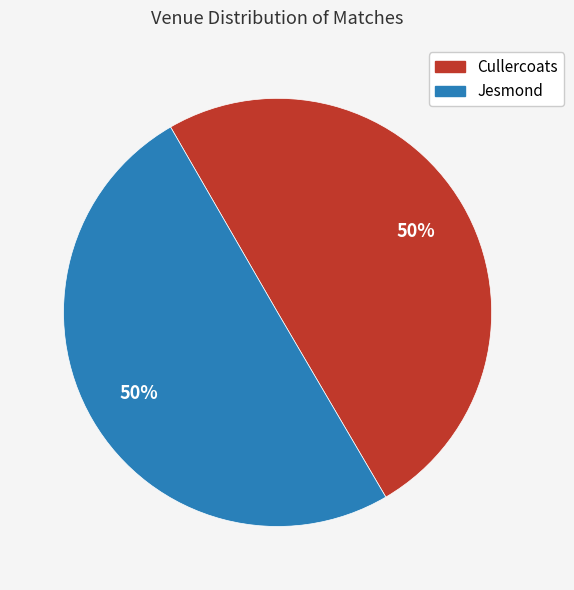

To the nearest percent, what portion does Cullercoats represent?

50%